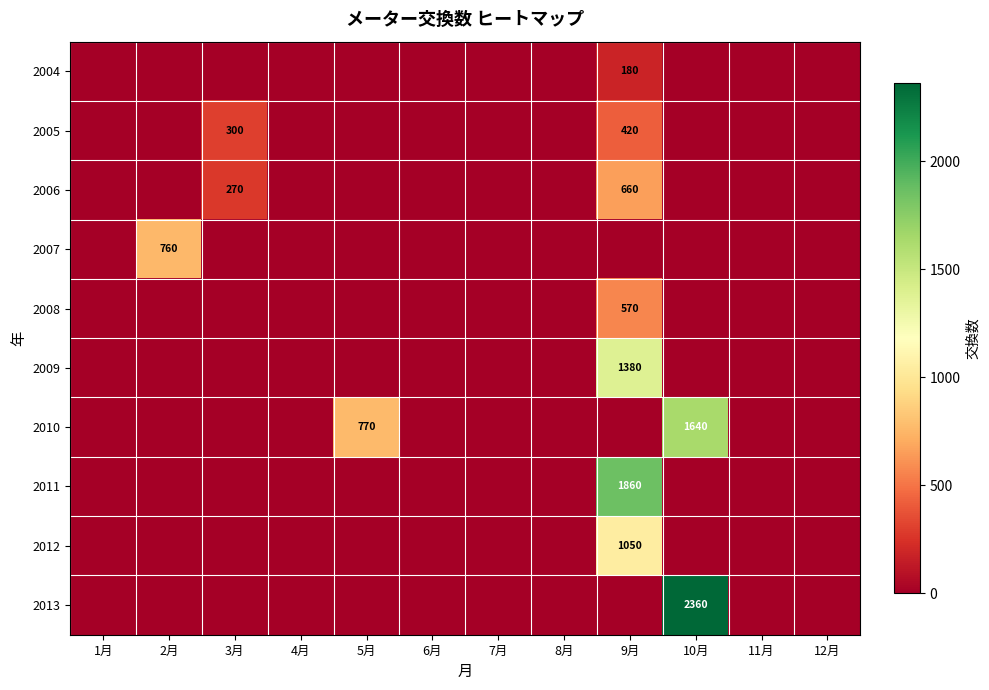

At how many categories does at least one series exceed 895?

2